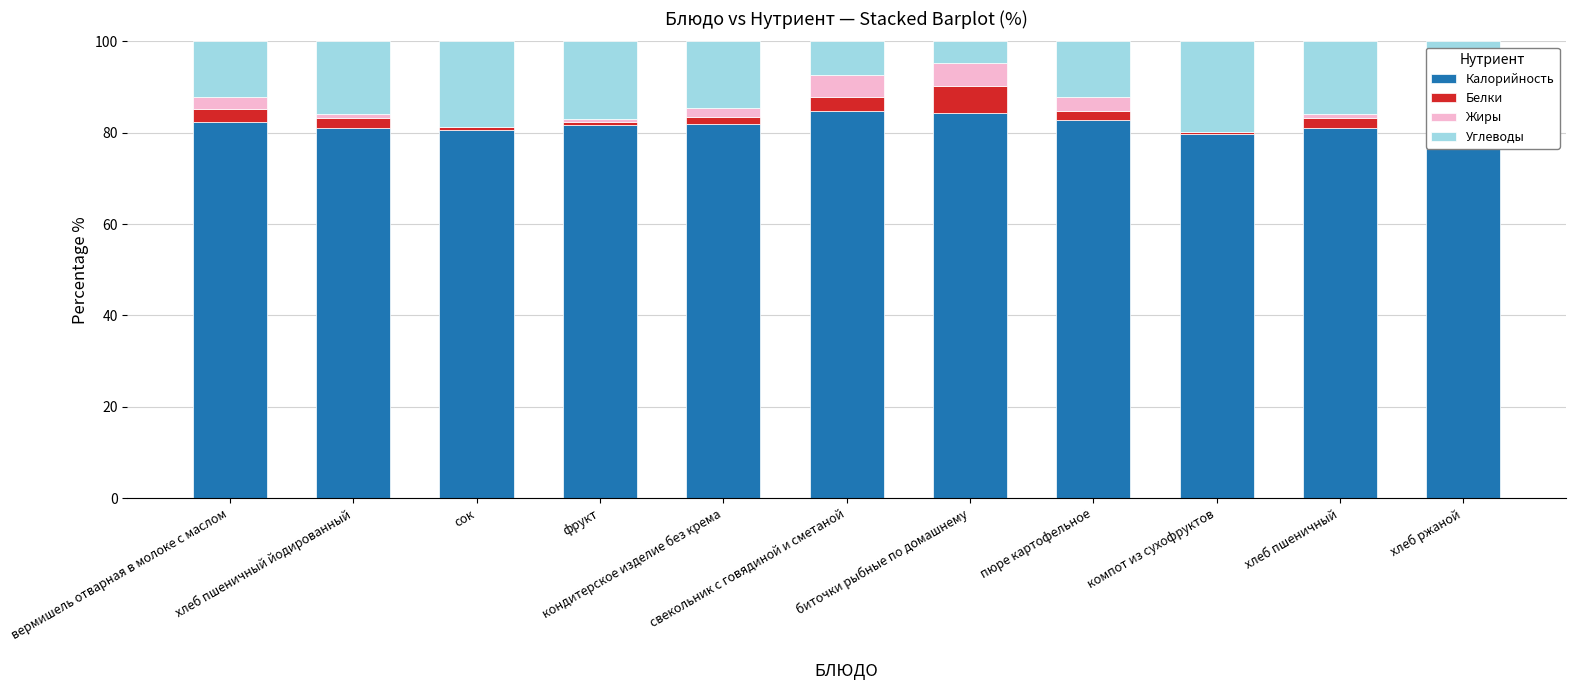

What is the maximum value for Калорийность?

84.7